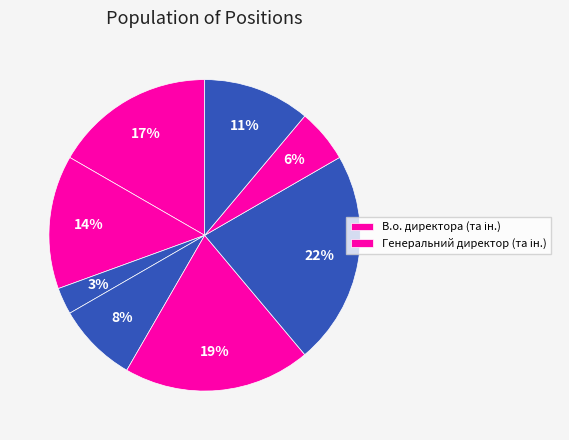

Count the number of slices in the pie.

8